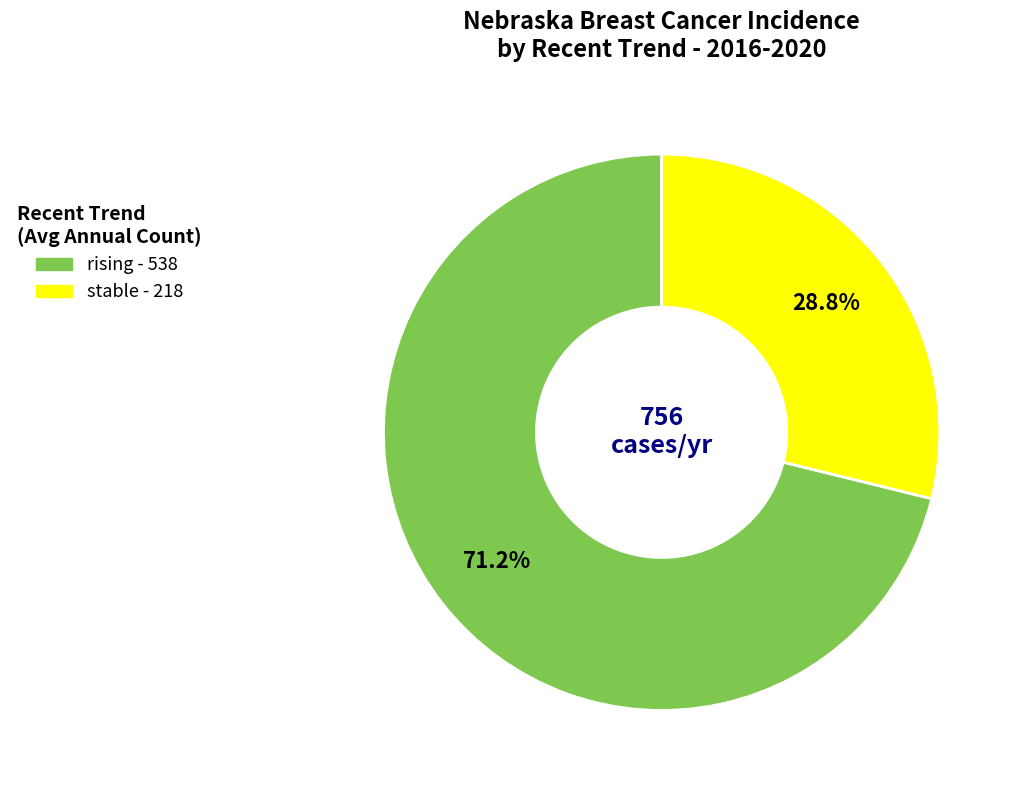

Is there a majority slice in this chart?

Yes